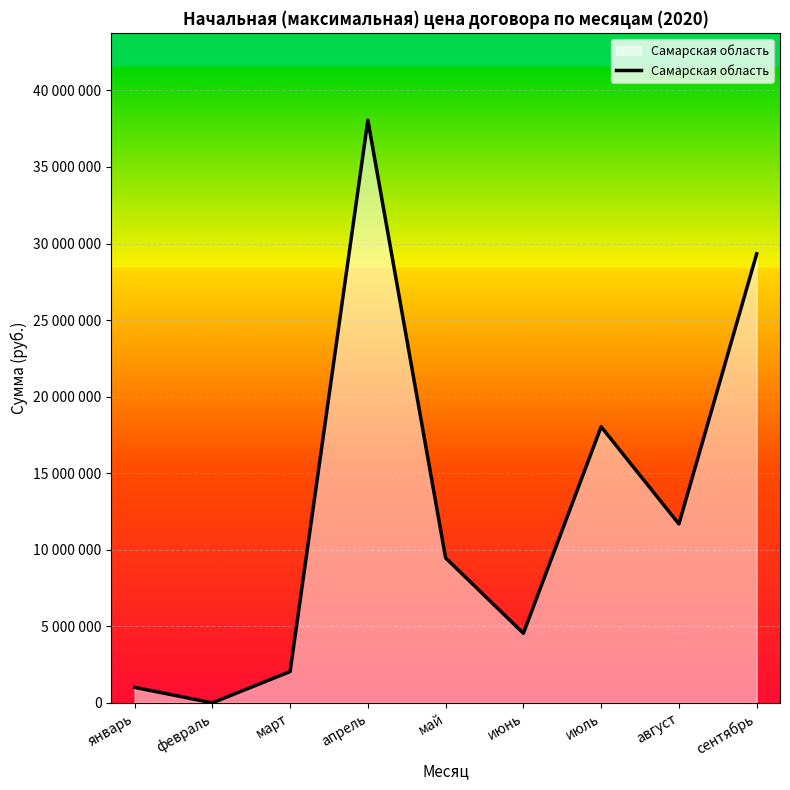

The chart shows a value of 3599525.6 at август. True or false?

False